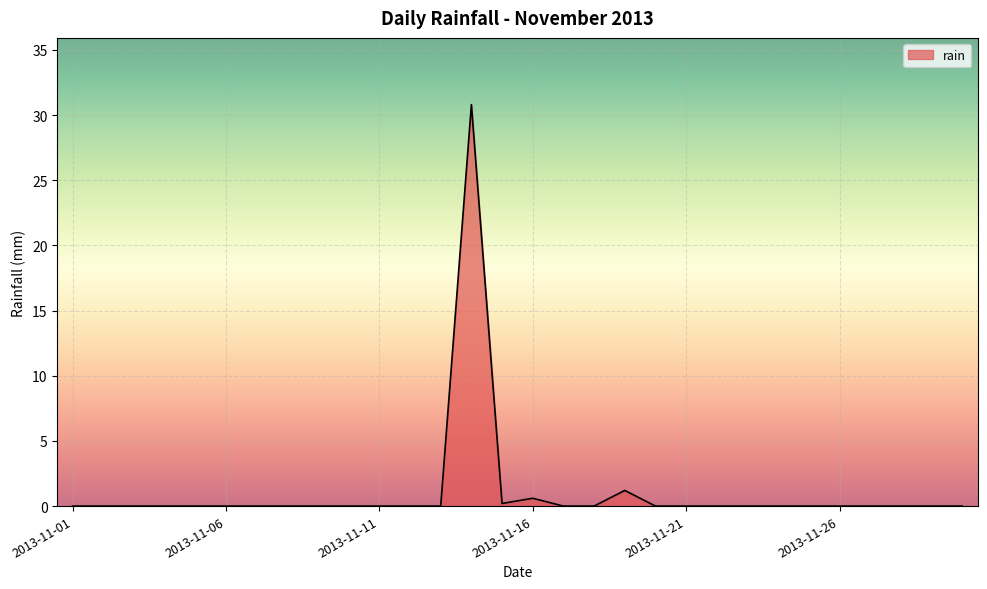

What is the maximum value shown in the chart?

30.8